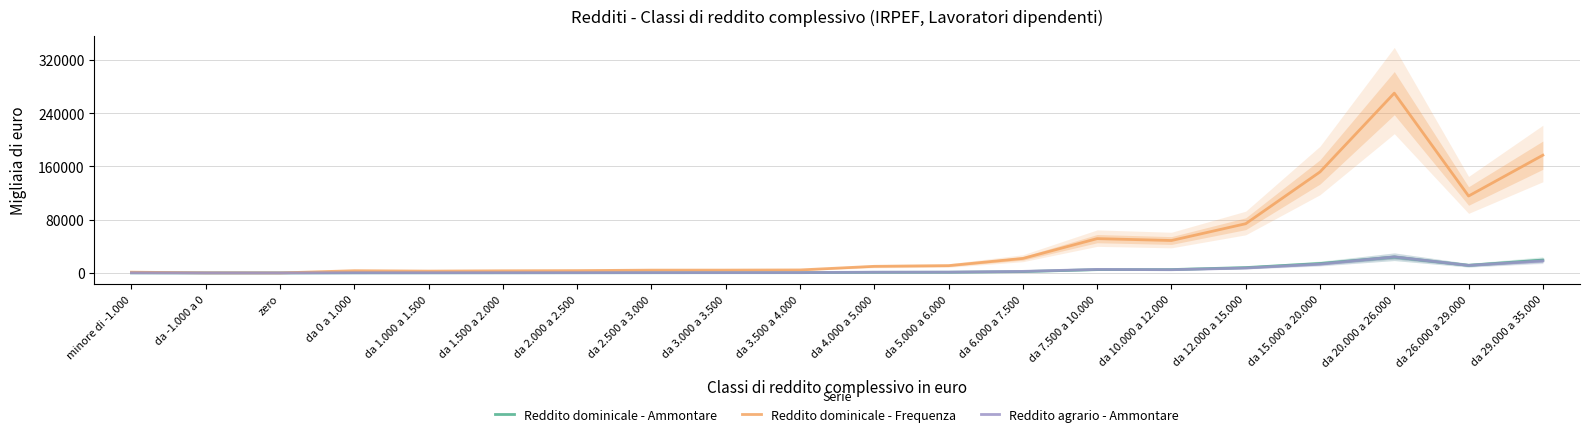

Is this an area chart (filled region under the line)?

No